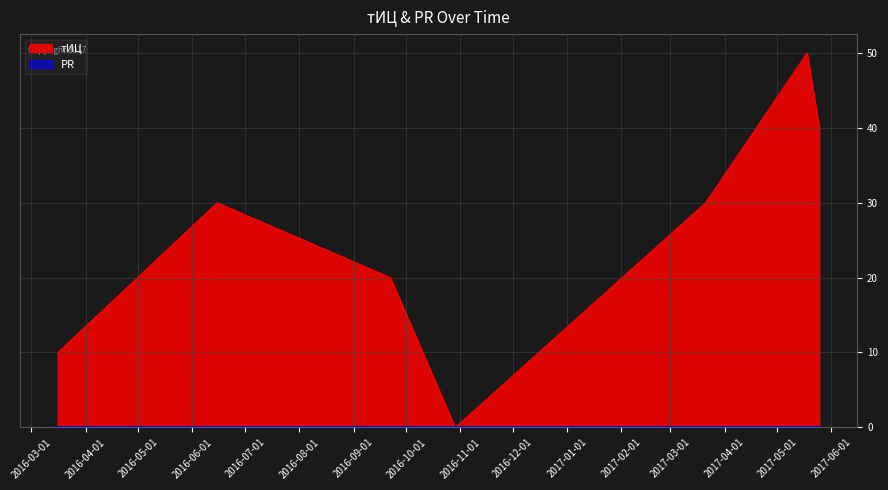

What is the label of the 2nd point from the right?

2017-05-18